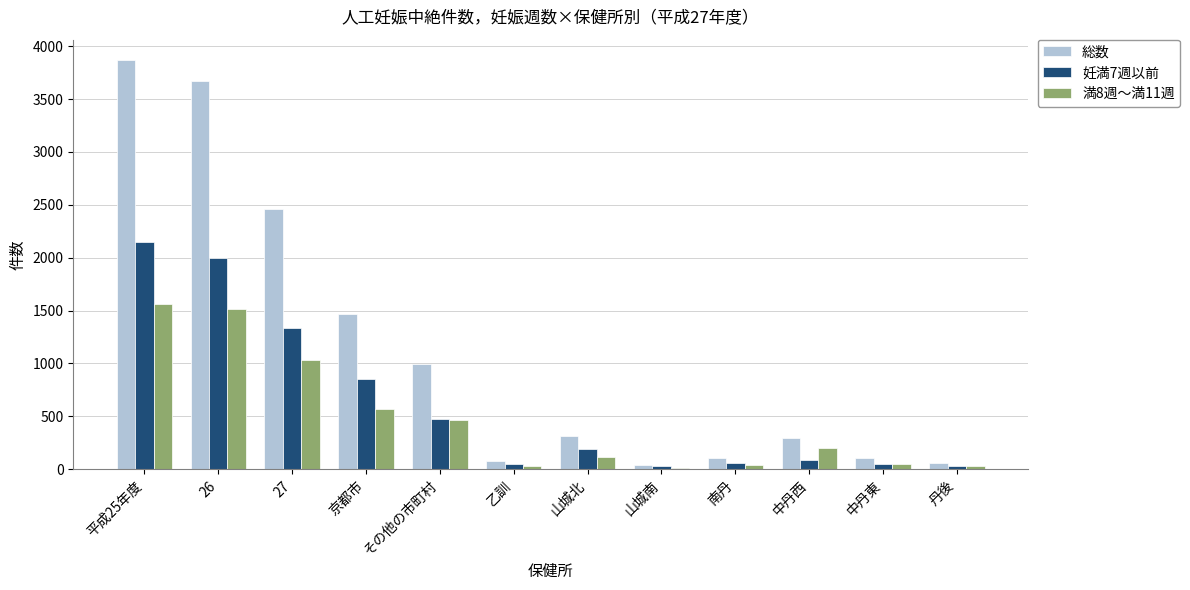

Is the value of 総数 at 中丹西 greater than the value of 満8週～満11週 at 中丹東?

Yes